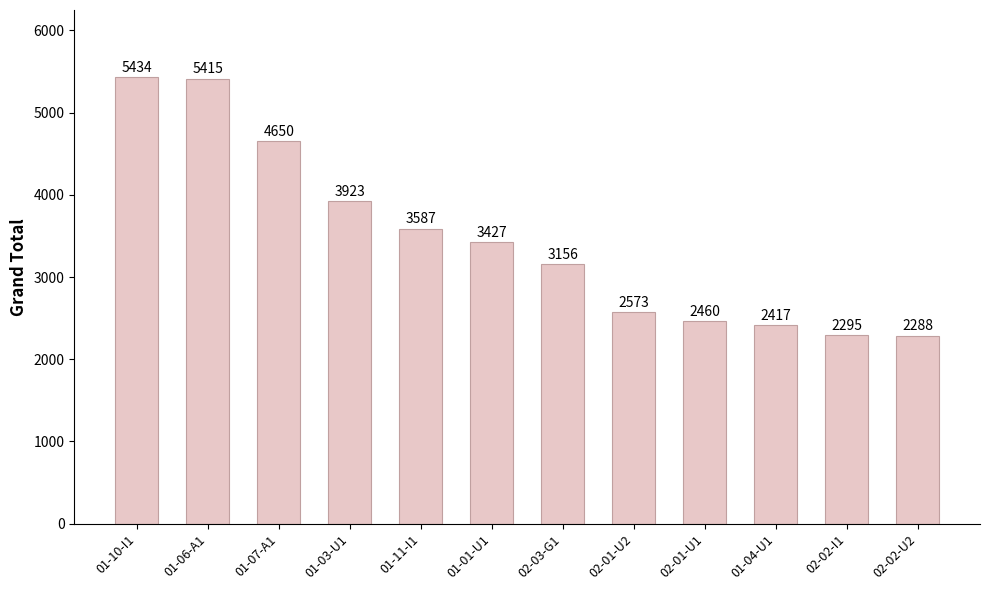

Rank the categories by value from highest to lowest.

01-10-I1, 01-06-A1, 01-07-A1, 01-03-U1, 01-11-I1, 01-01-U1, 02-03-G1, 02-01-U2, 02-01-U1, 01-04-U1, 02-02-I1, 02-02-U2